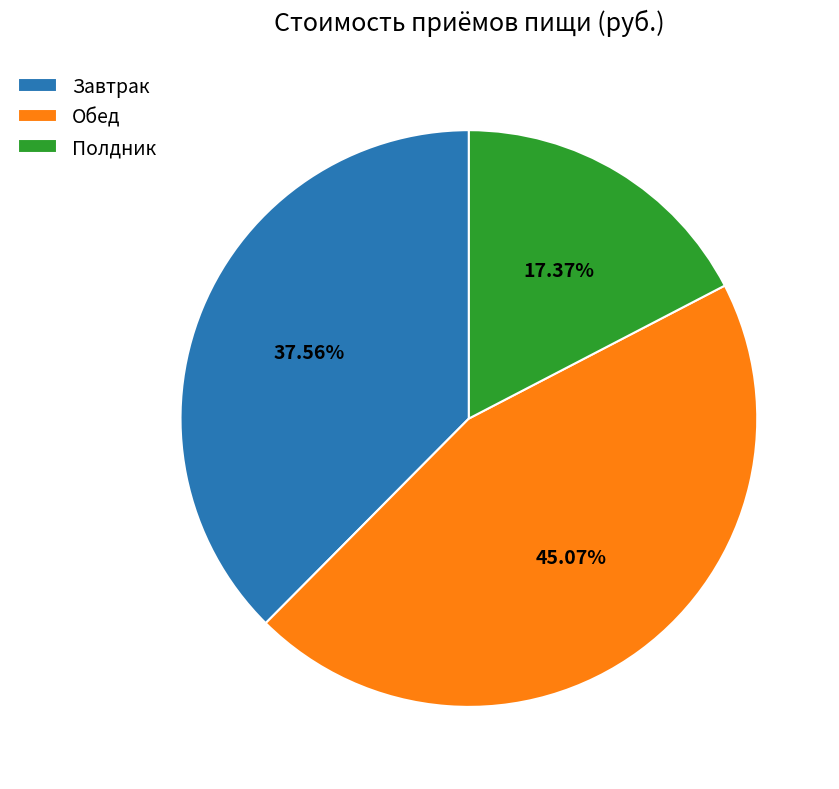

Which slice is the largest?

Обед